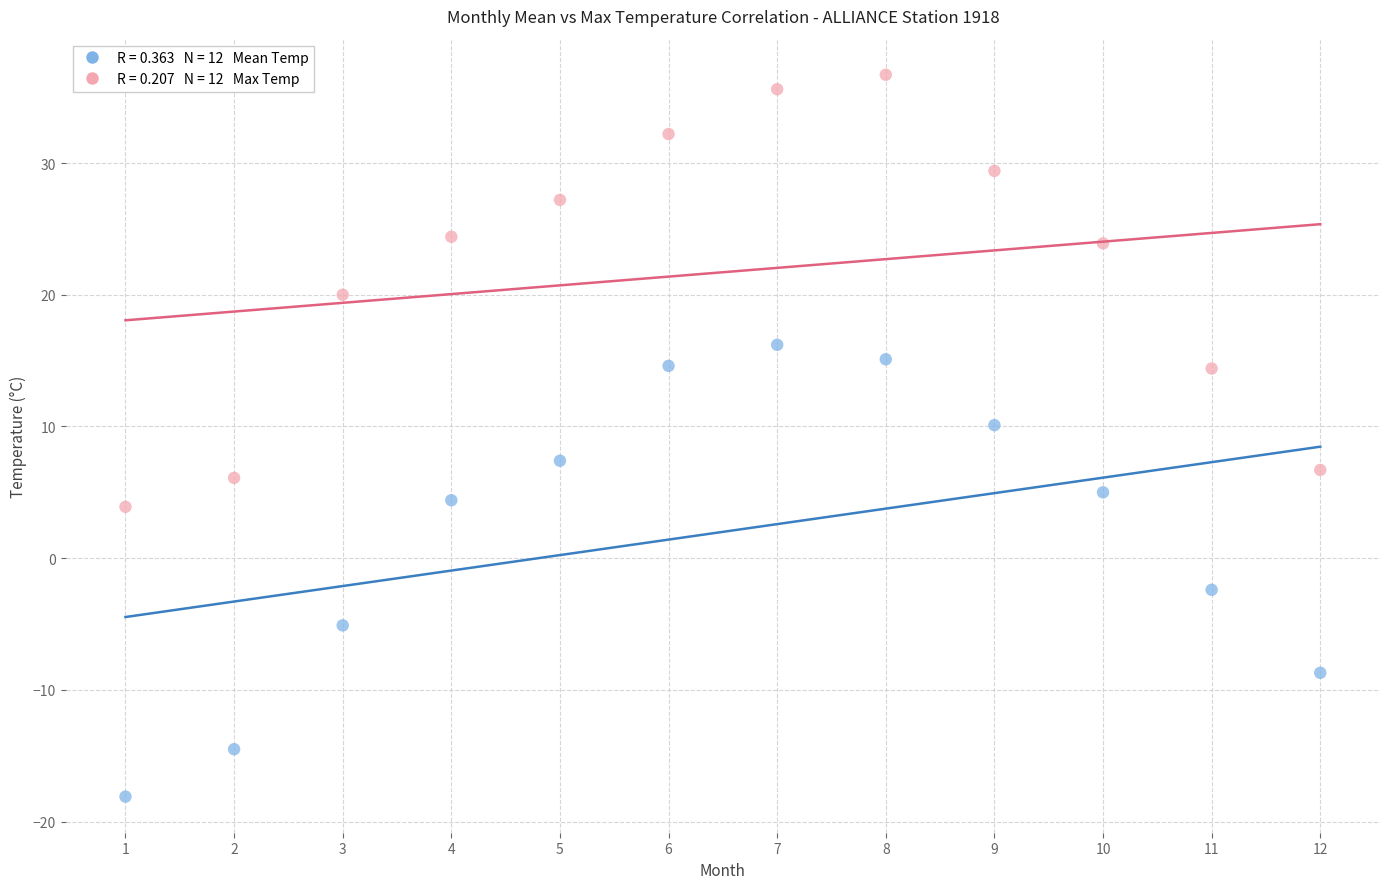

Across all data points, what is the range of Y values (max minus min)?

54.8